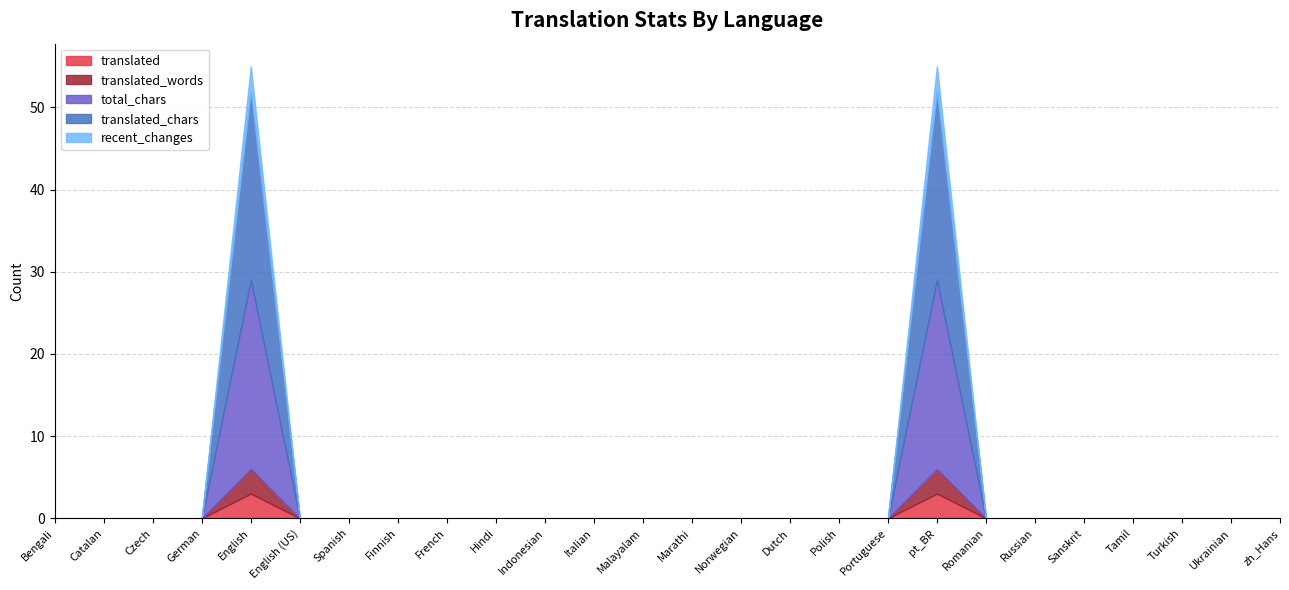

Does the chart have visible grid lines?

Yes